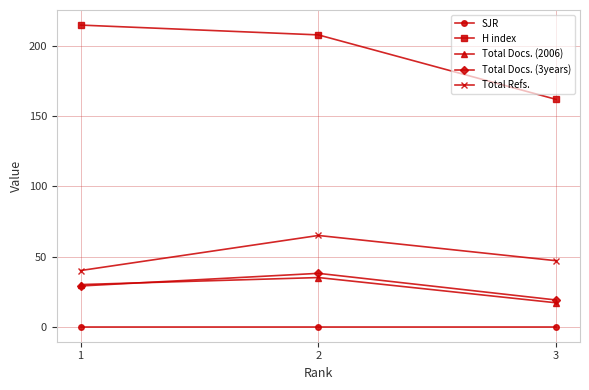

Between 2 and 3, which series saw the biggest shift?

H index